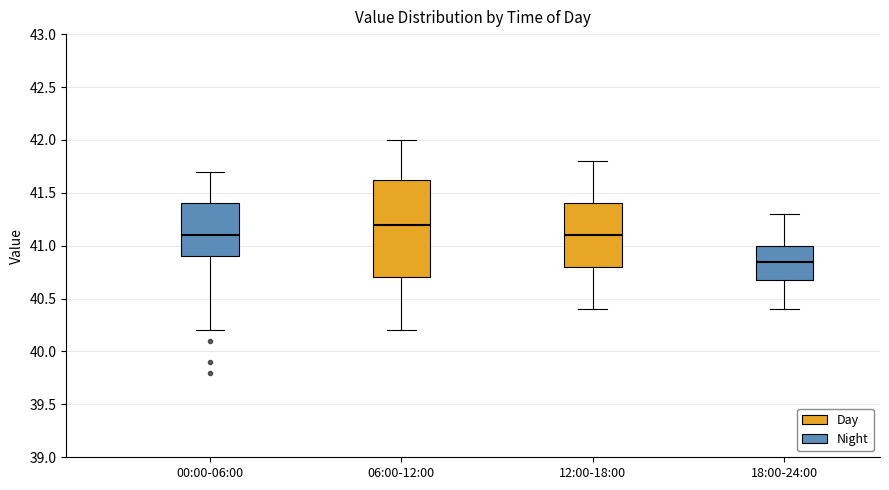

Reading left to right, read every box against the y-axis: the position of its median line, the range the box covers, and the ends of its whiskers. The values are not printed on the chart, so give them approximately, as read against the axis.

00:00-06:00: median 41.10, box 40.90 to 41.40, whiskers 40.20 to 41.70
06:00-12:00: median 41.20, box 40.70 to 41.65, whiskers 40.20 to 42.00
12:00-18:00: median 41.10, box 40.80 to 41.40, whiskers 40.40 to 41.80
18:00-24:00: median 40.85, box 40.70 to 41.00, whiskers 40.40 to 41.30